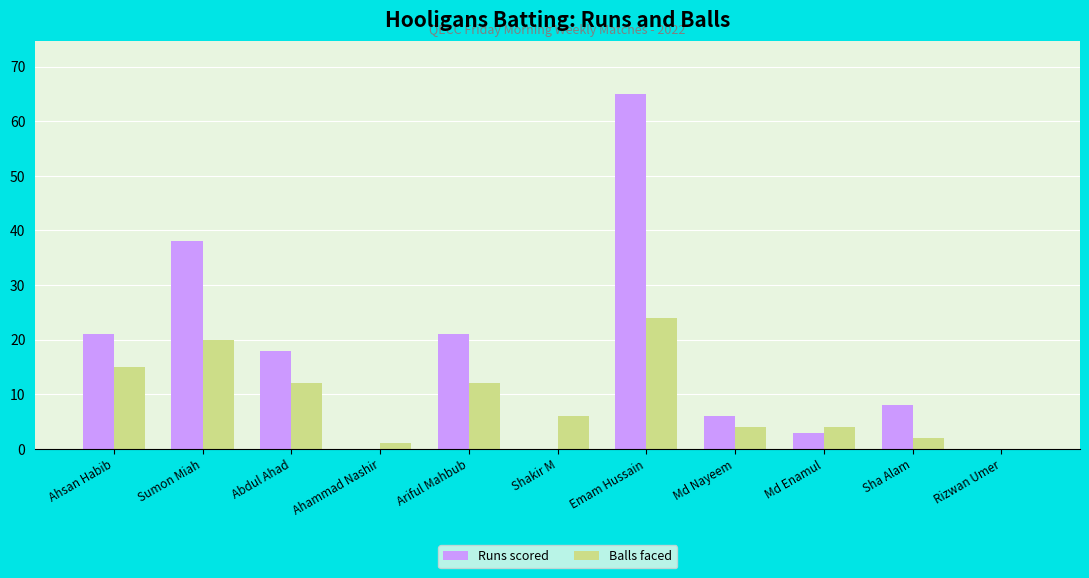

True or false: Runs scored has a value of 2 at Md Nayeem.

False